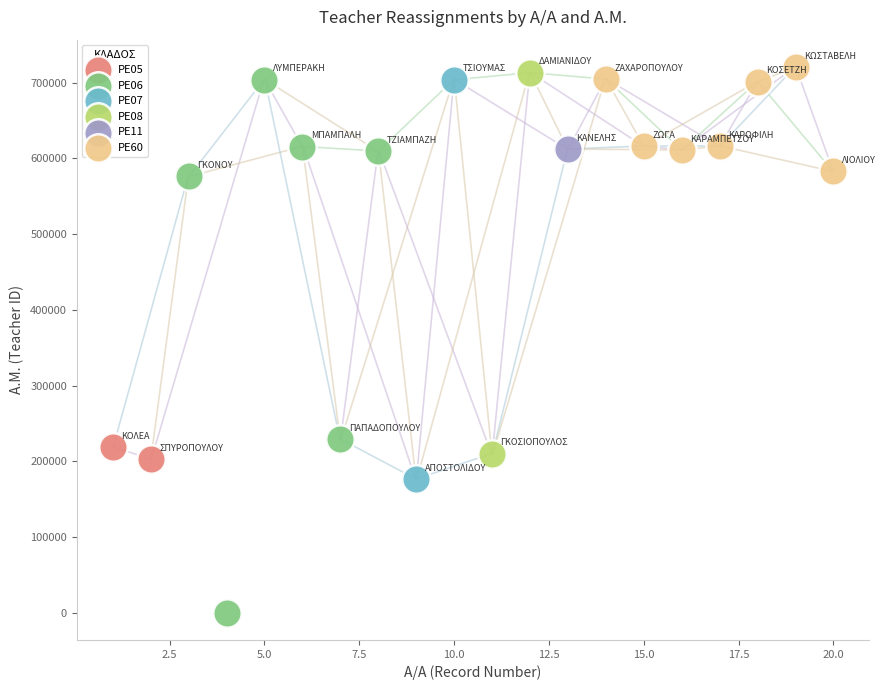

Which series contains the highest Y value?

PE60